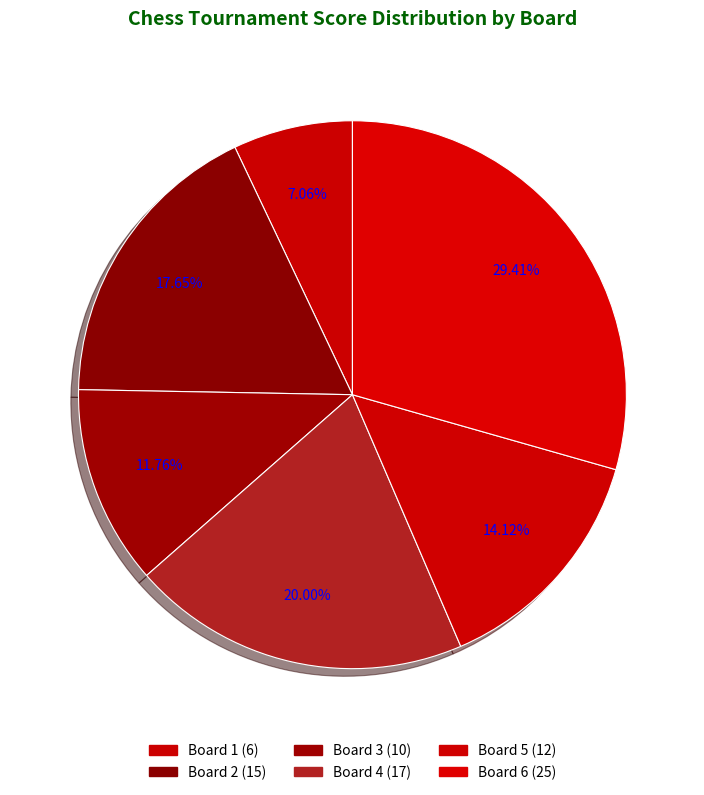

Approximately how many times larger is the value at Board 5 compared to Board 4?

0.7